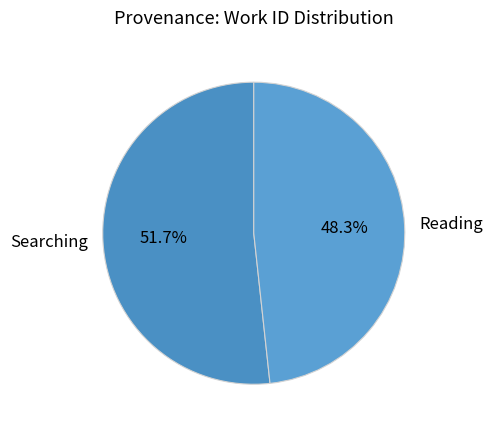

True or false: Searching accounts for 52% of the total.

True